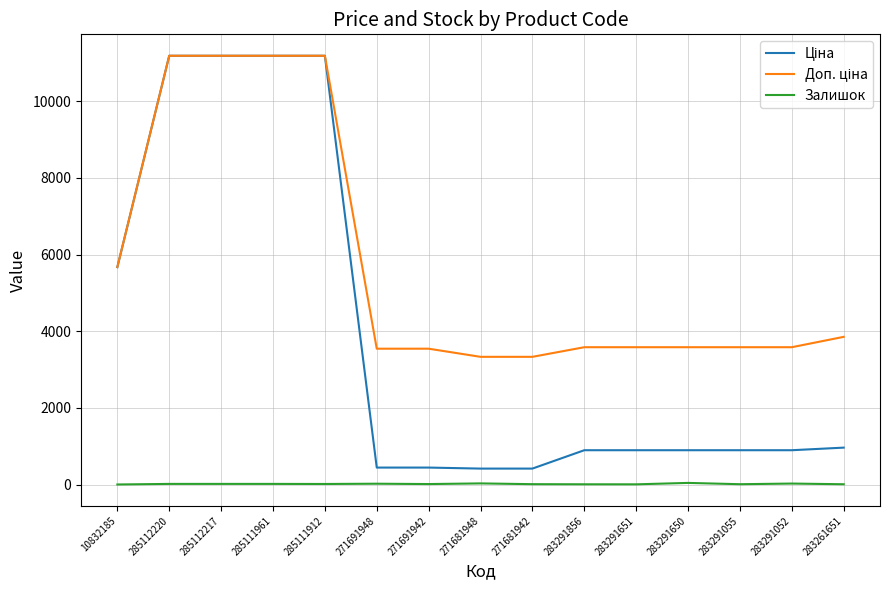

True or false: Залишок has a value of 8.0 at 283261651.

True